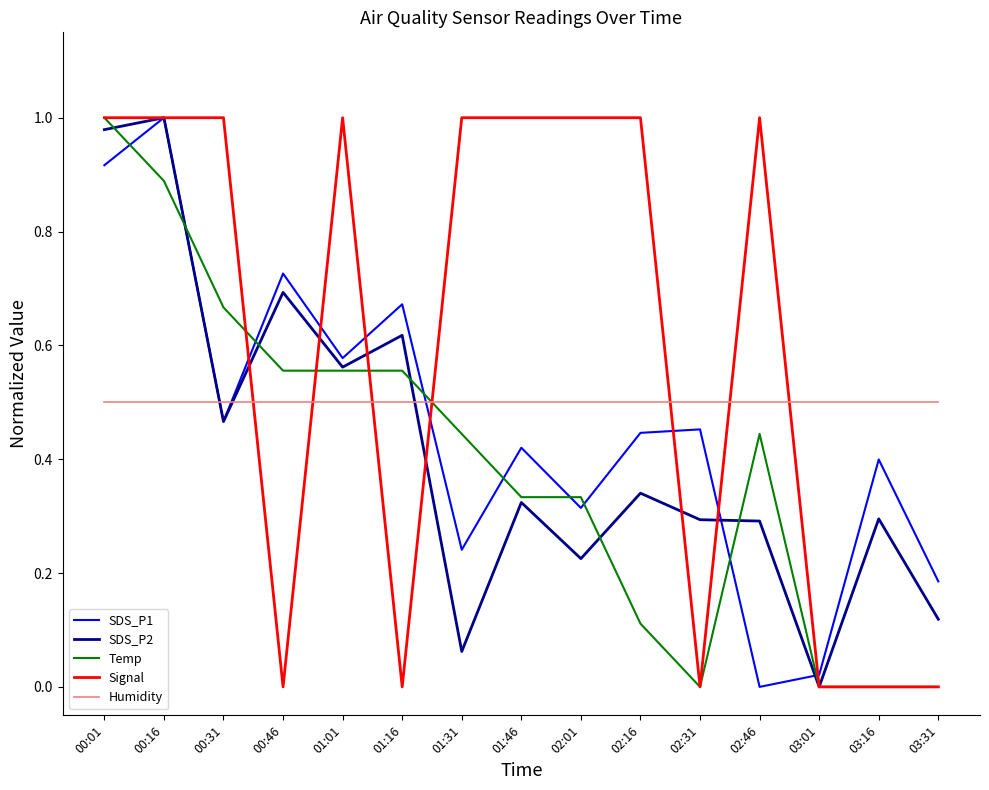

Between 00:31 and 02:16, which series saw the biggest shift?

Temp